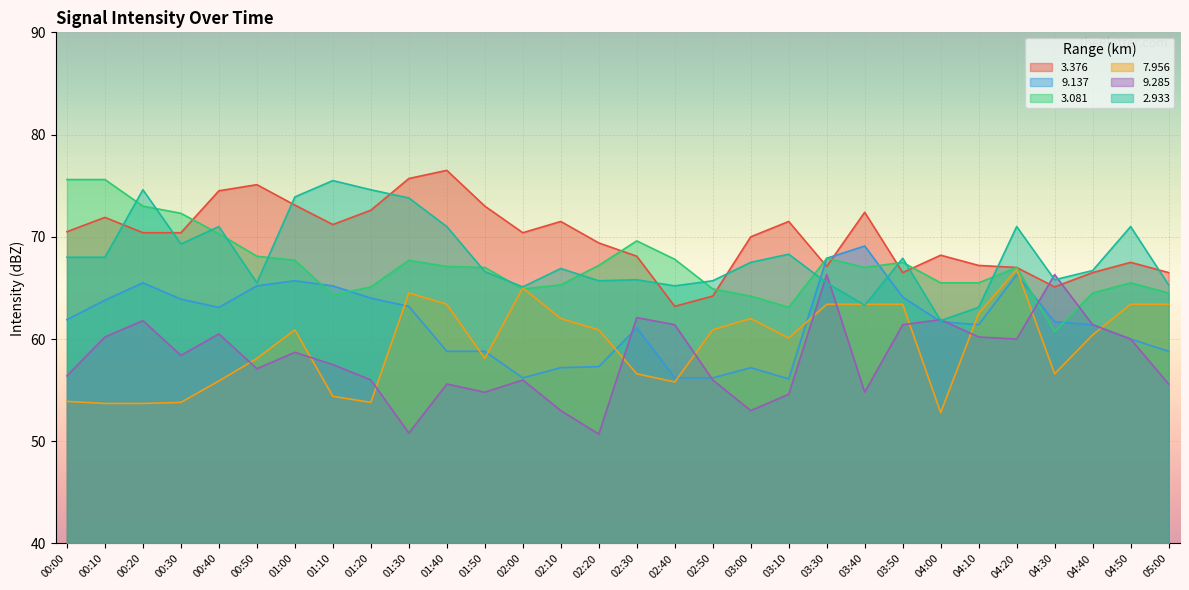

What is the label of the 15th point from the left?

02:20